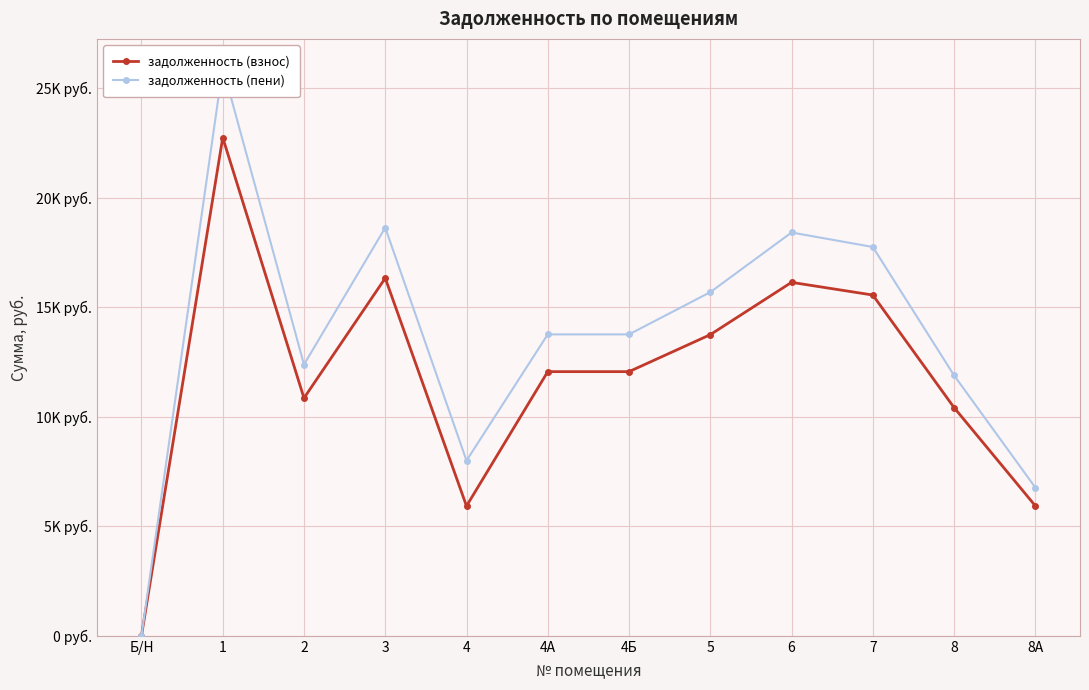

Reading left to right, what are all the values shown in this chart?

задолженность (взнос): 0.0	22745.2	10854.0	16329.2	5924.7	12060.0	12060.0	13748.4	16136.3	15557.4	10419.8	5933.5
задолженность (пени): 0.0	25953.2	12384.9	18632.4	7998.2	13761.0	13761.0	15687.5	18412.2	17751.7	11889.5	6770.4